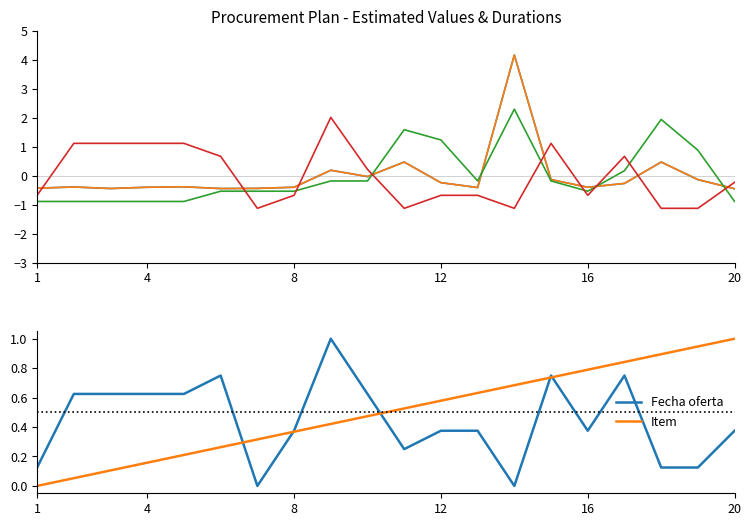

At which label does Item reach its peak?

20